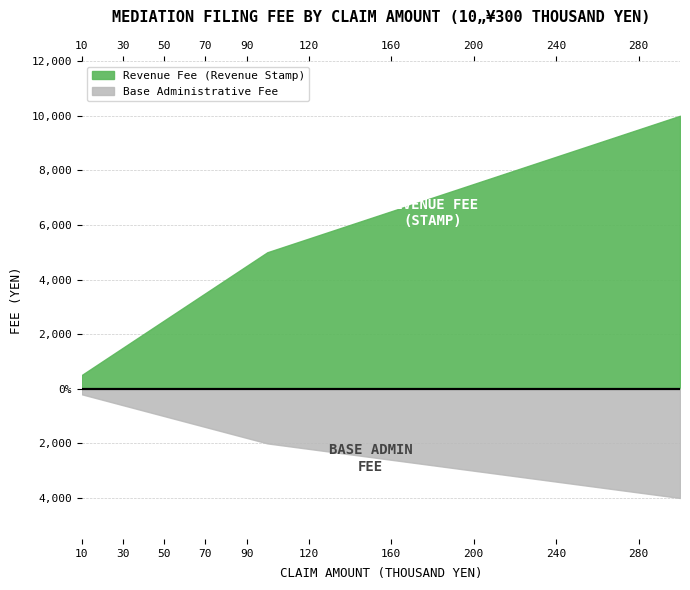

True or false: Revenue Fee (Revenue Stamp) and Base Fee intersect in this chart.

False